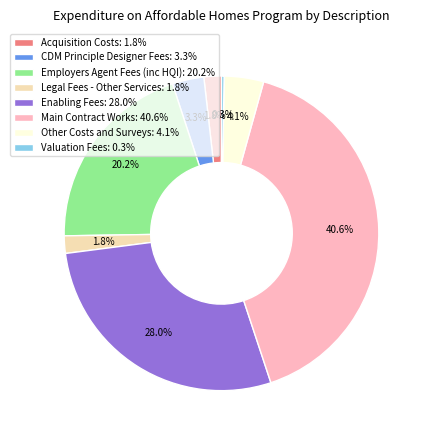

Is Legal Fees - Other Services the majority of the pie?

No